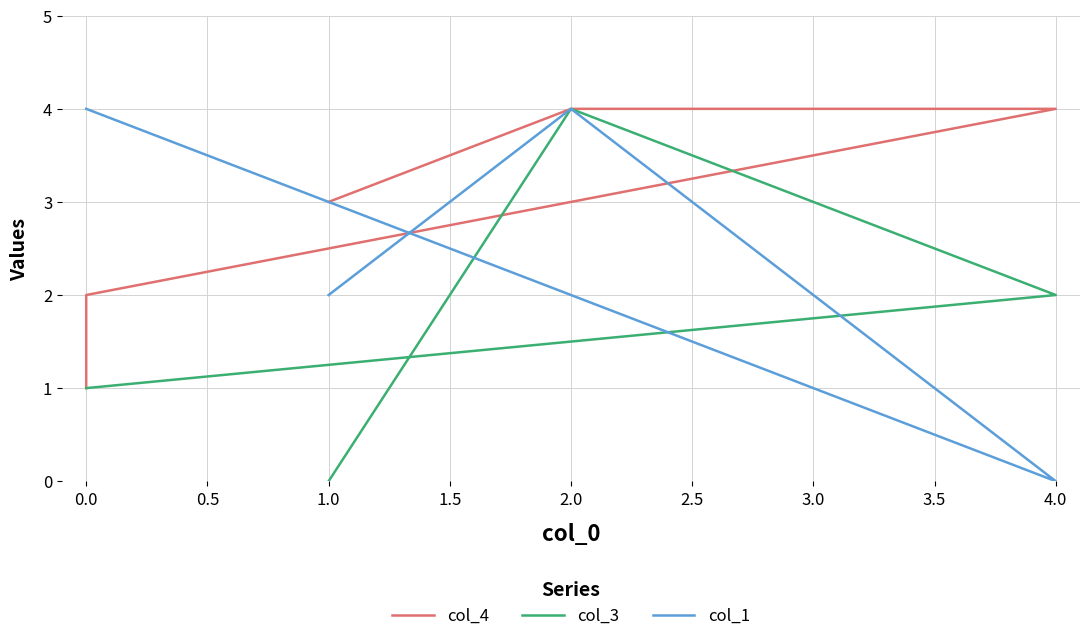

The value of col_3 at 0.0 is 1. True or false?

False